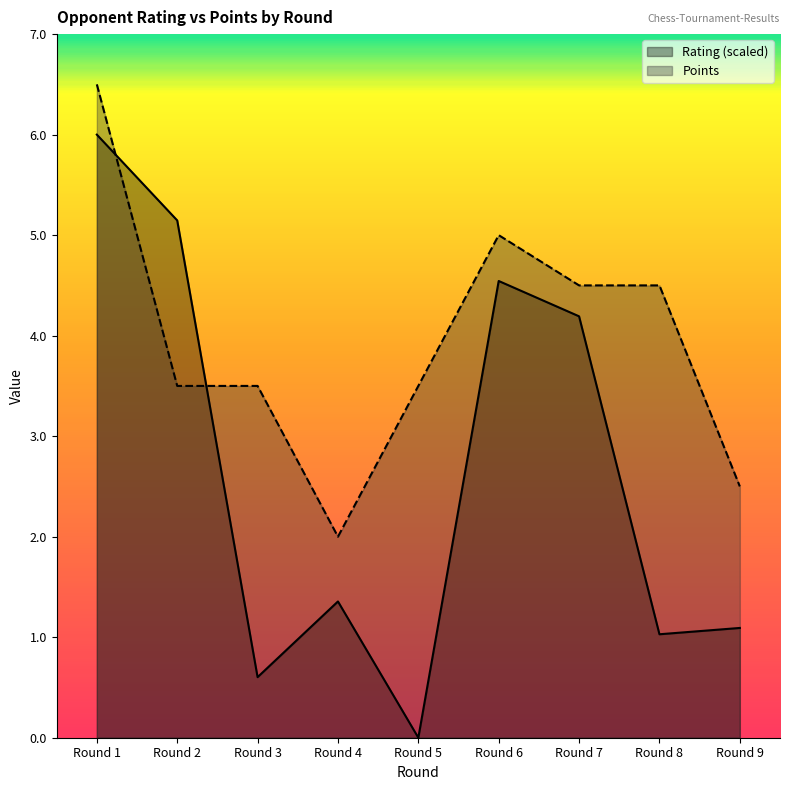

Which series ends up on top after the final intersection of Points and Rating?

Points